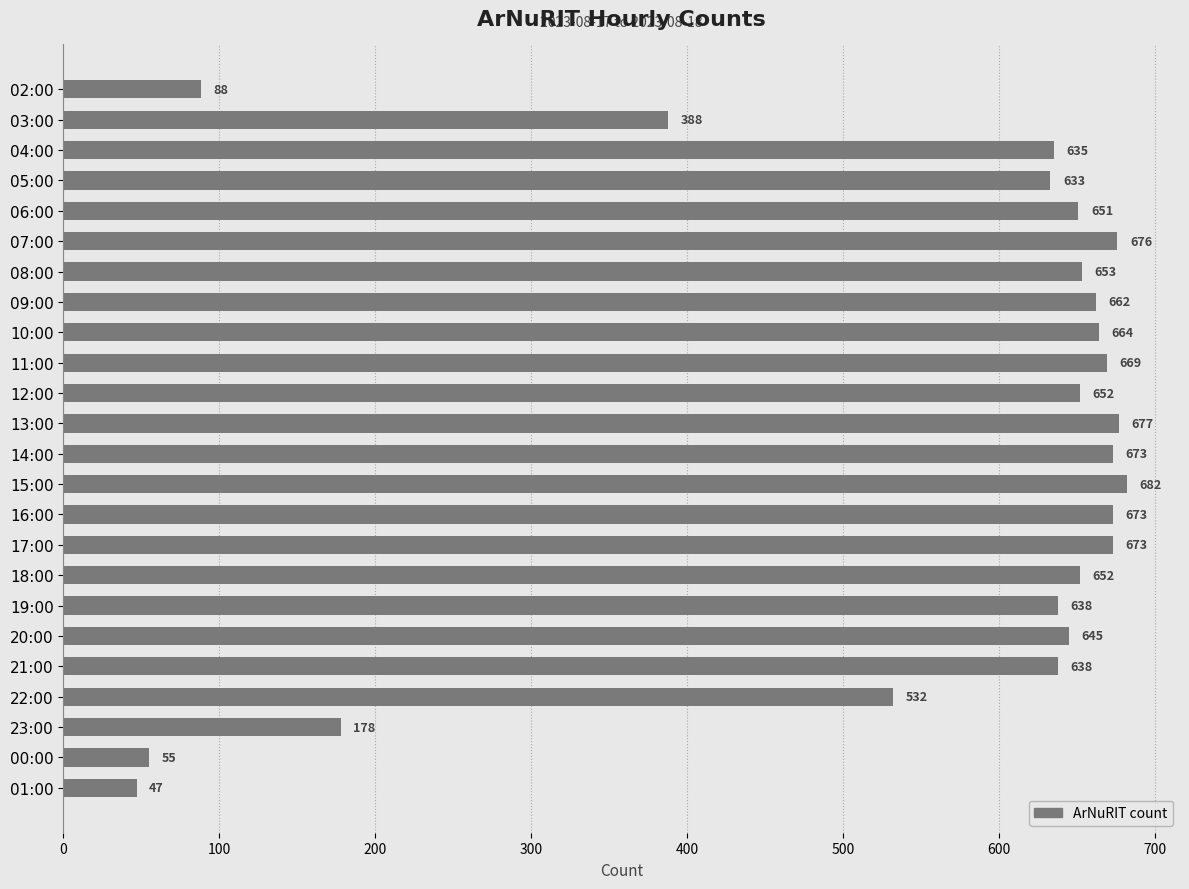

Where is the data nearest to the value 364?

03:00